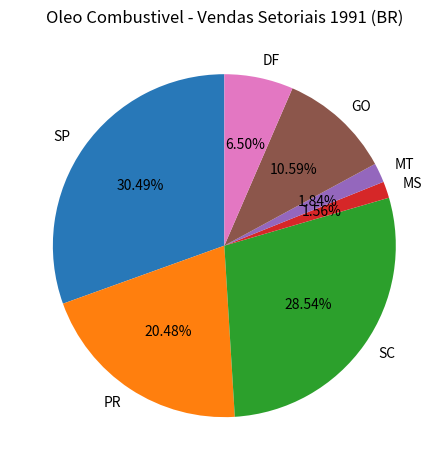

What is the ratio of the value at MT to the value at SC?

0.1